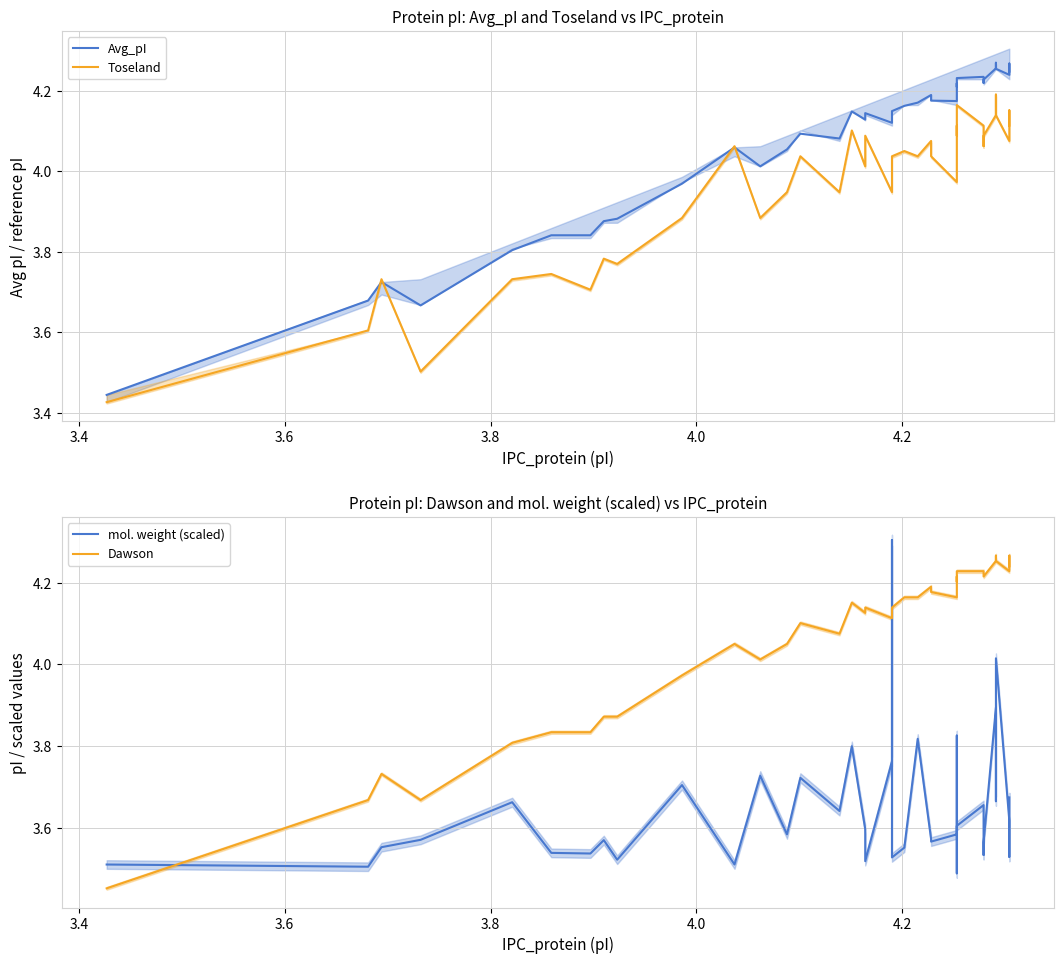

True or false: Toseland and mol. weight (scaled) intersect in this chart.

True